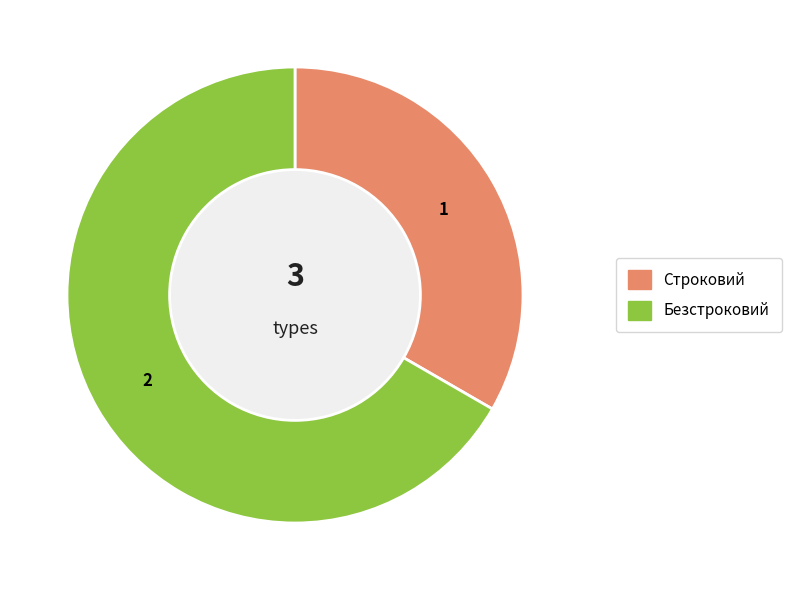

True or false: Строковий accounts for 33% of the total.

True